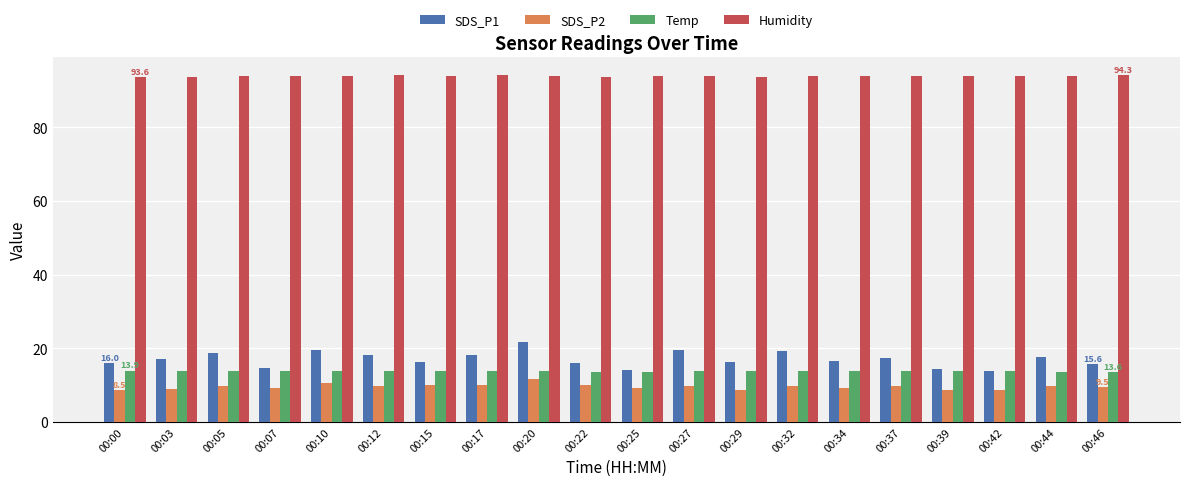

What is the maximum value for Temp?

13.9